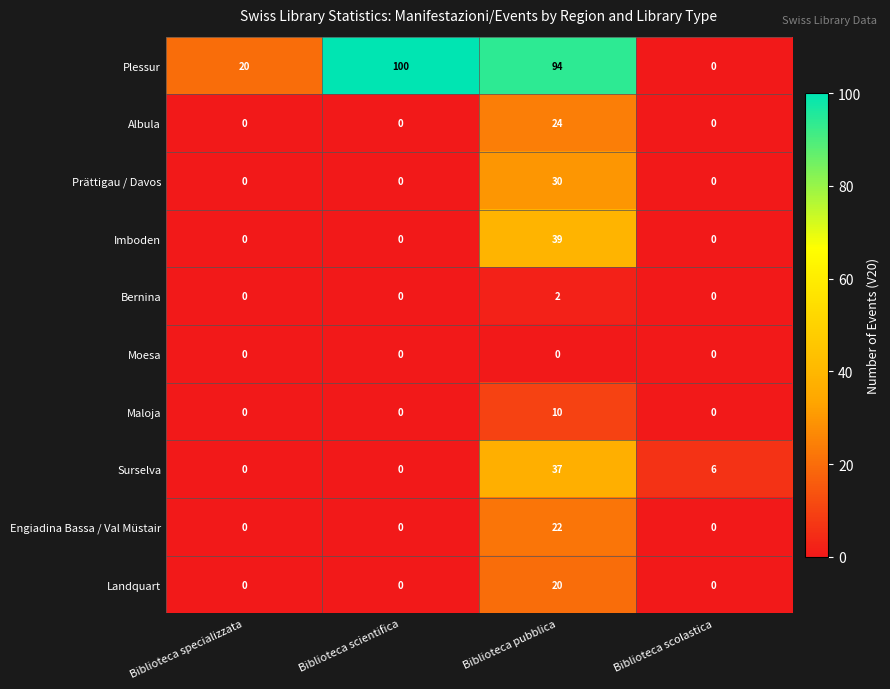

What is the greatest value displayed?

100